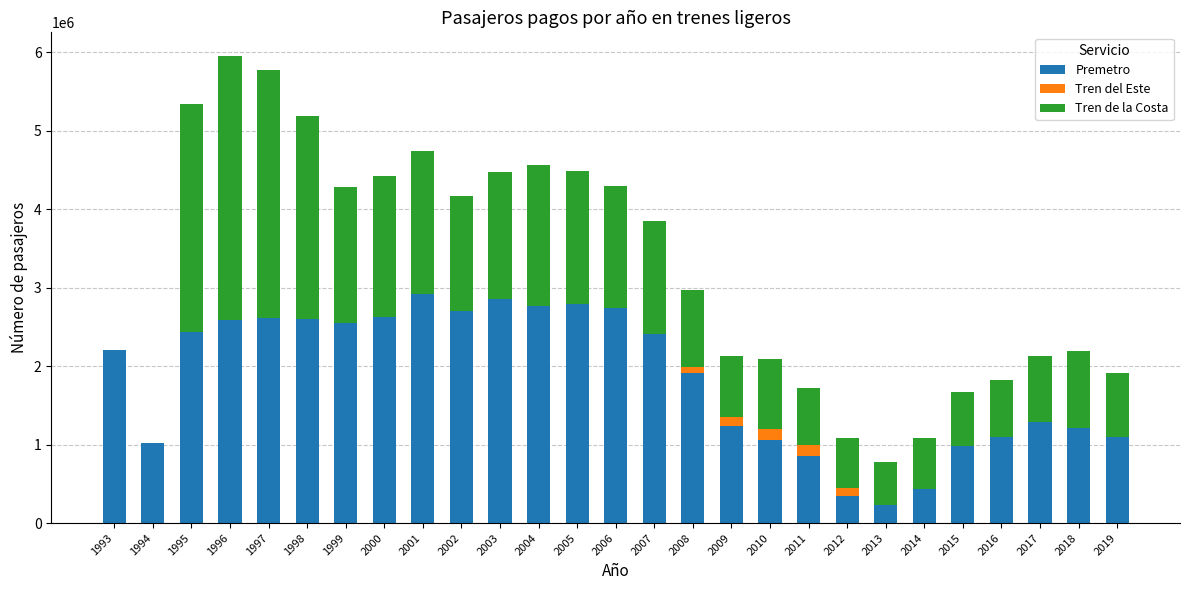

How many categories are shown in the chart?

27